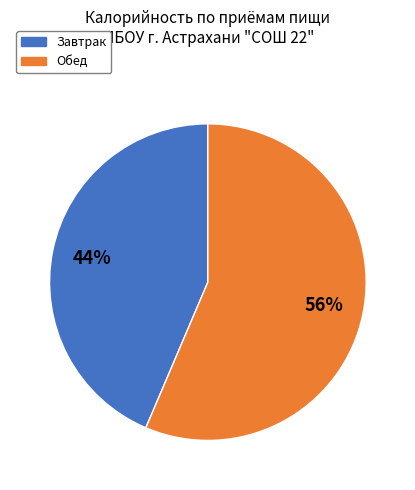

Which has a higher value, Завтрак or Обед?

Обед